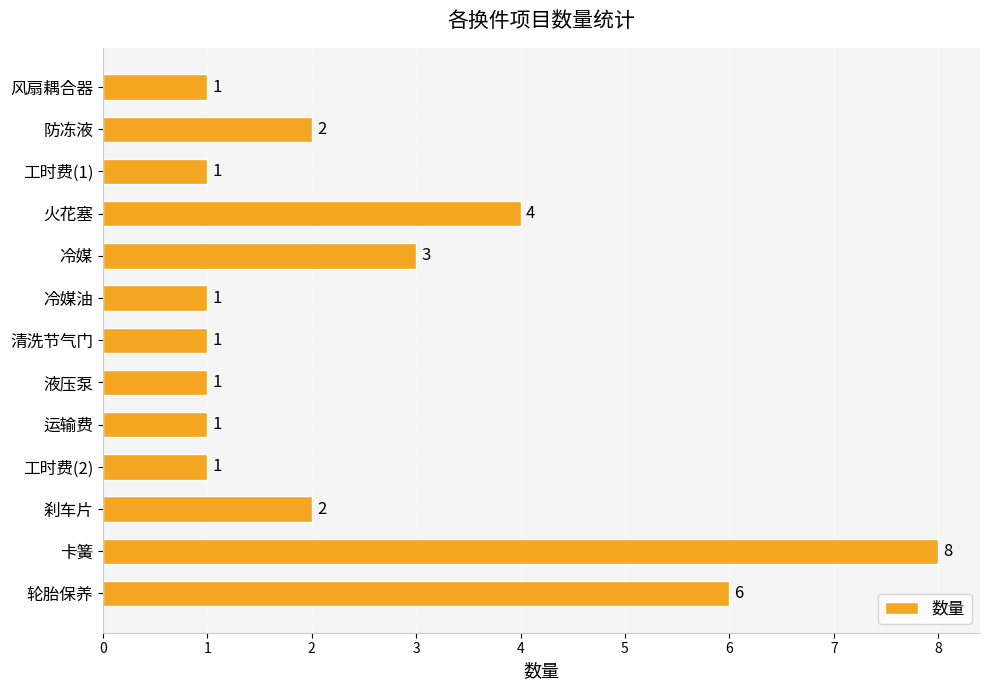

What is the difference between the maximum and minimum values?

7